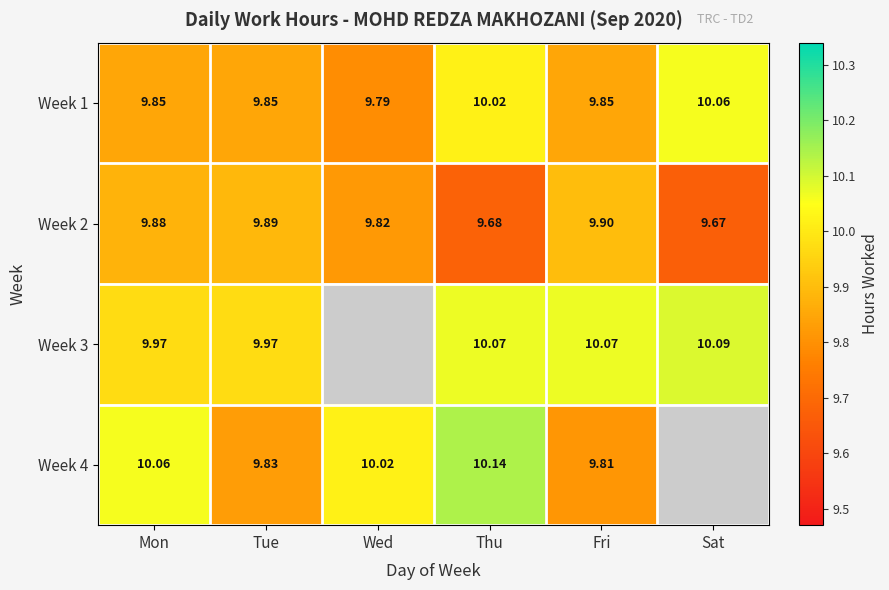

Where is Week 1 nearest to the value 9?

Wed